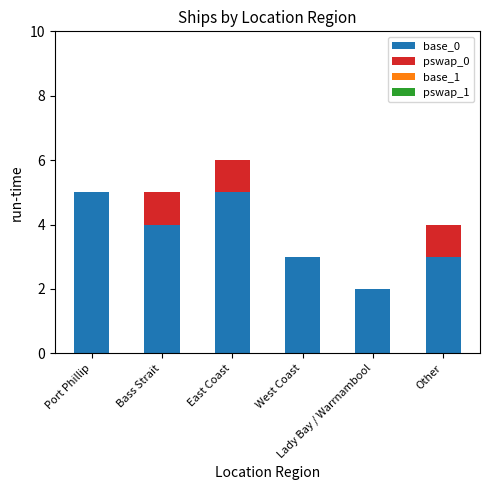

Does the chart contain stacked bars?

Yes